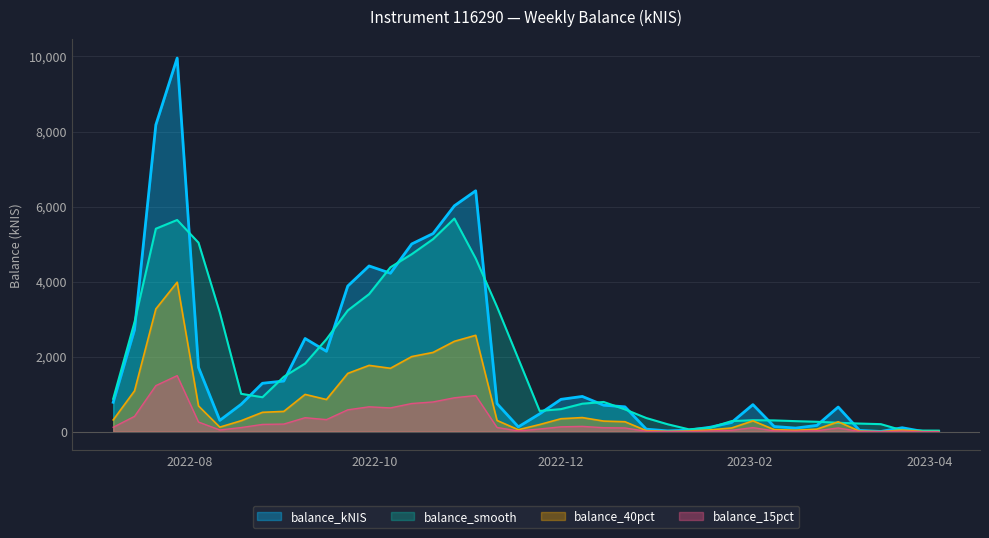

What is the maximum value shown in the chart?

9957.9